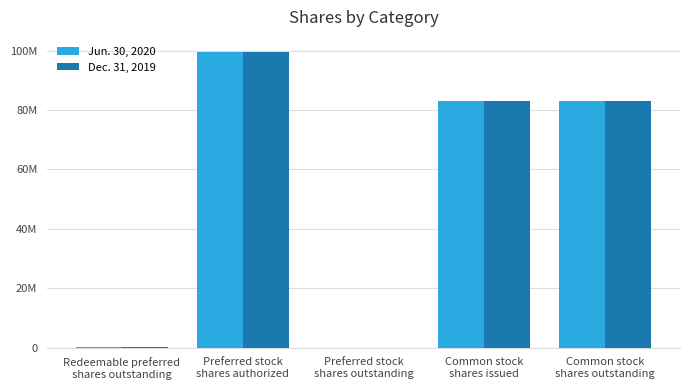

What is the highest value of the Jun. 30, 2020 series?

99600000